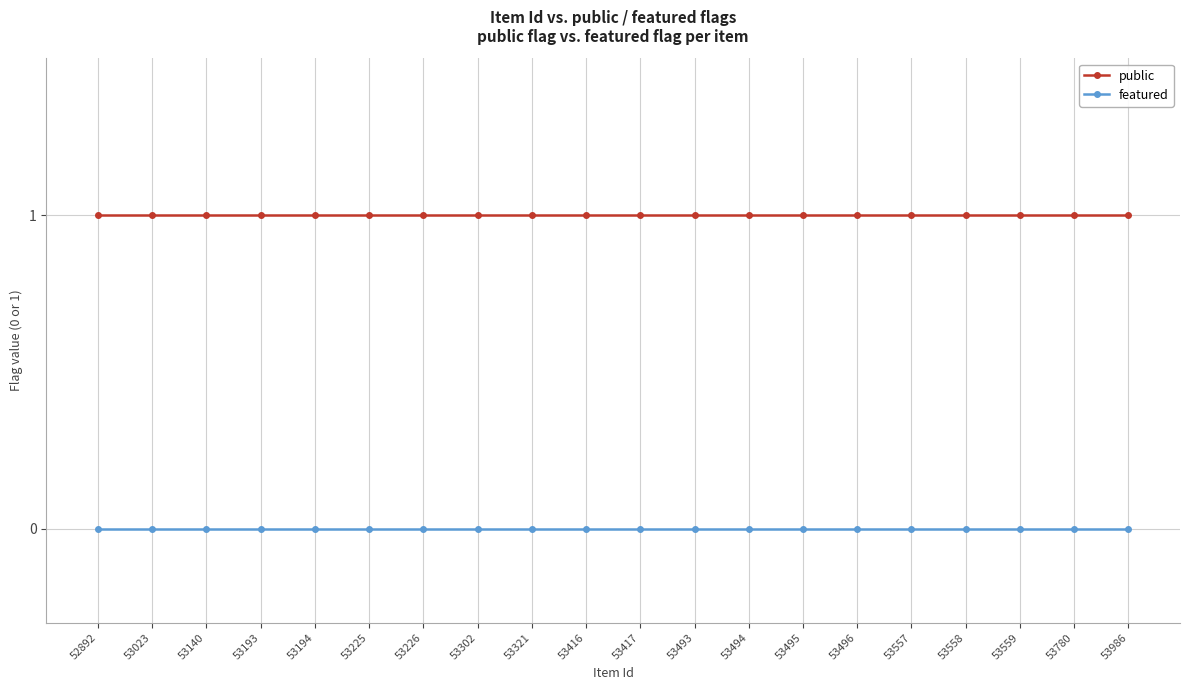

Rank the series at 53494 from highest to lowest value.

public, featured